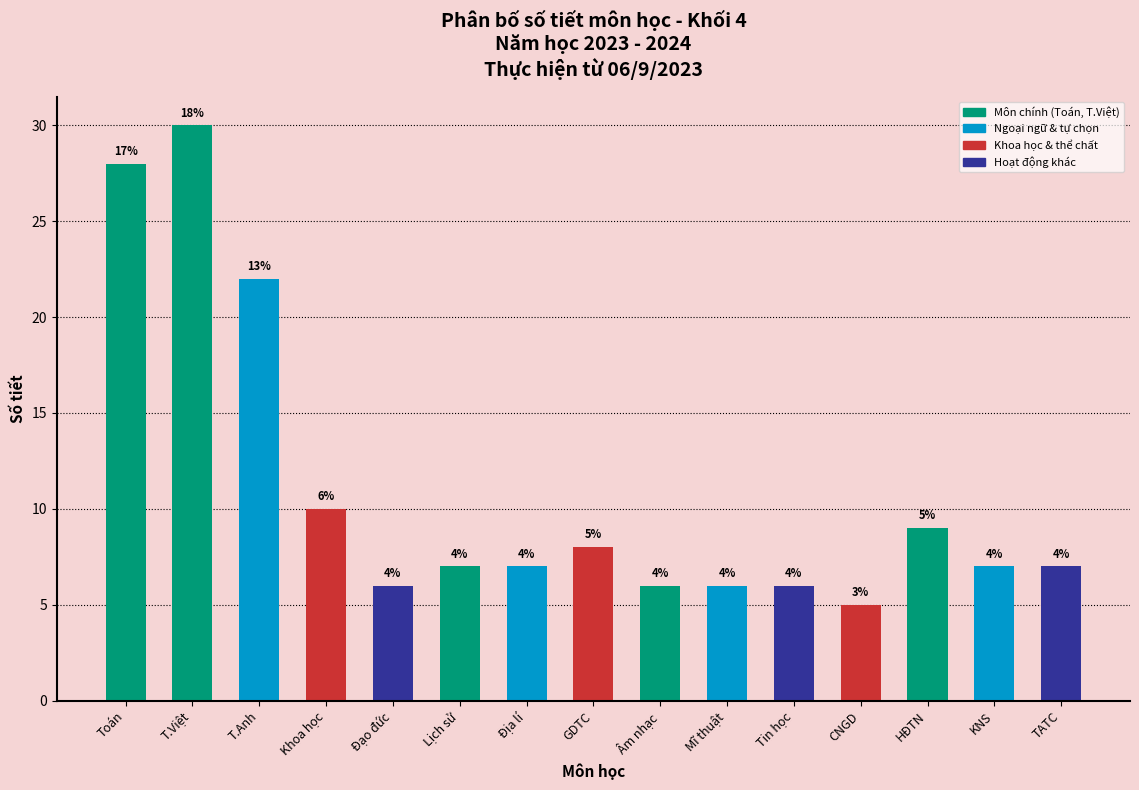

How many bars are there in total?

15